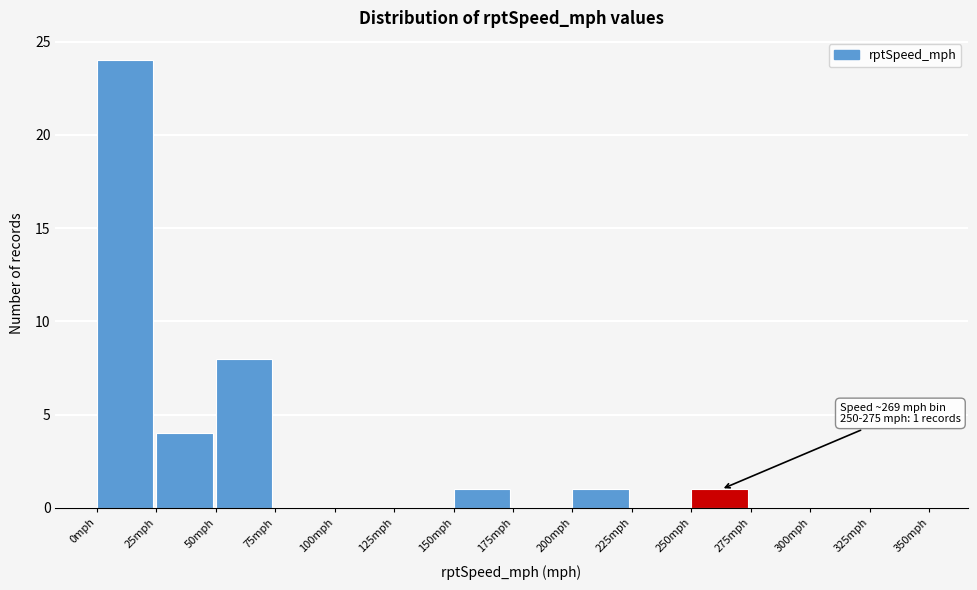

Over which range of the x-axis is the bar tallest?

0 to 25